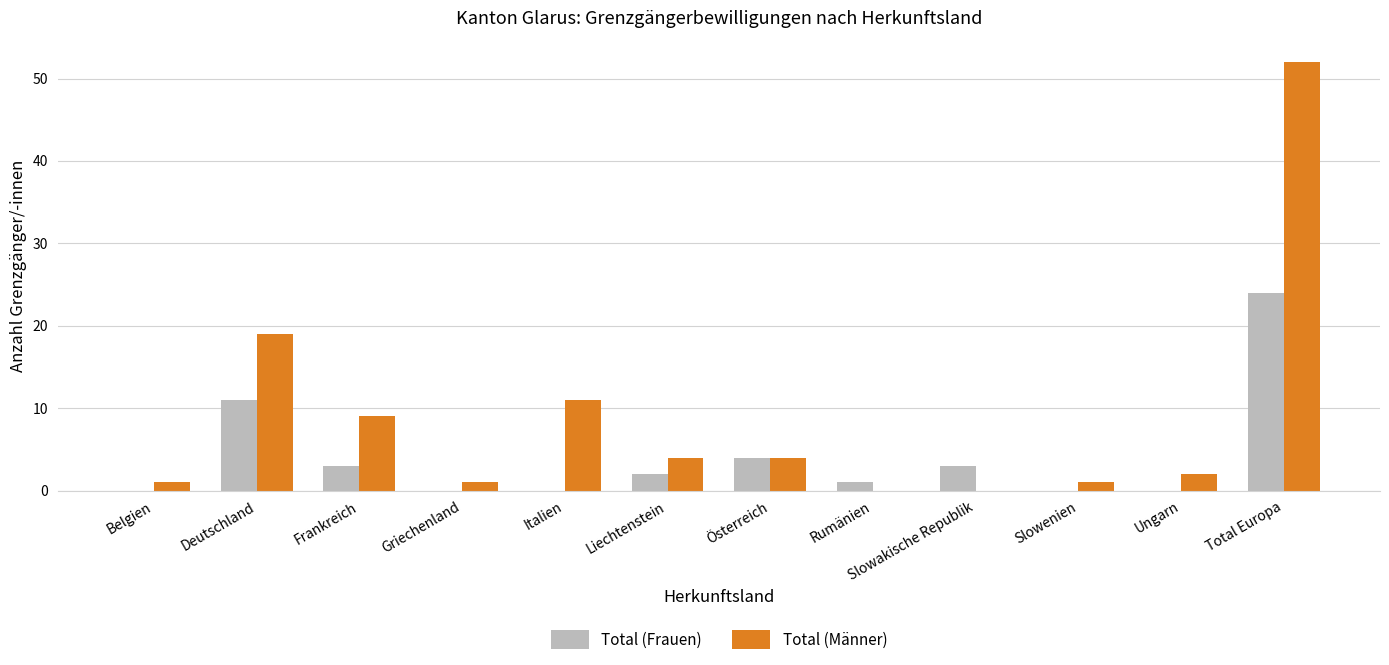

Count the number of categories in the chart.

12